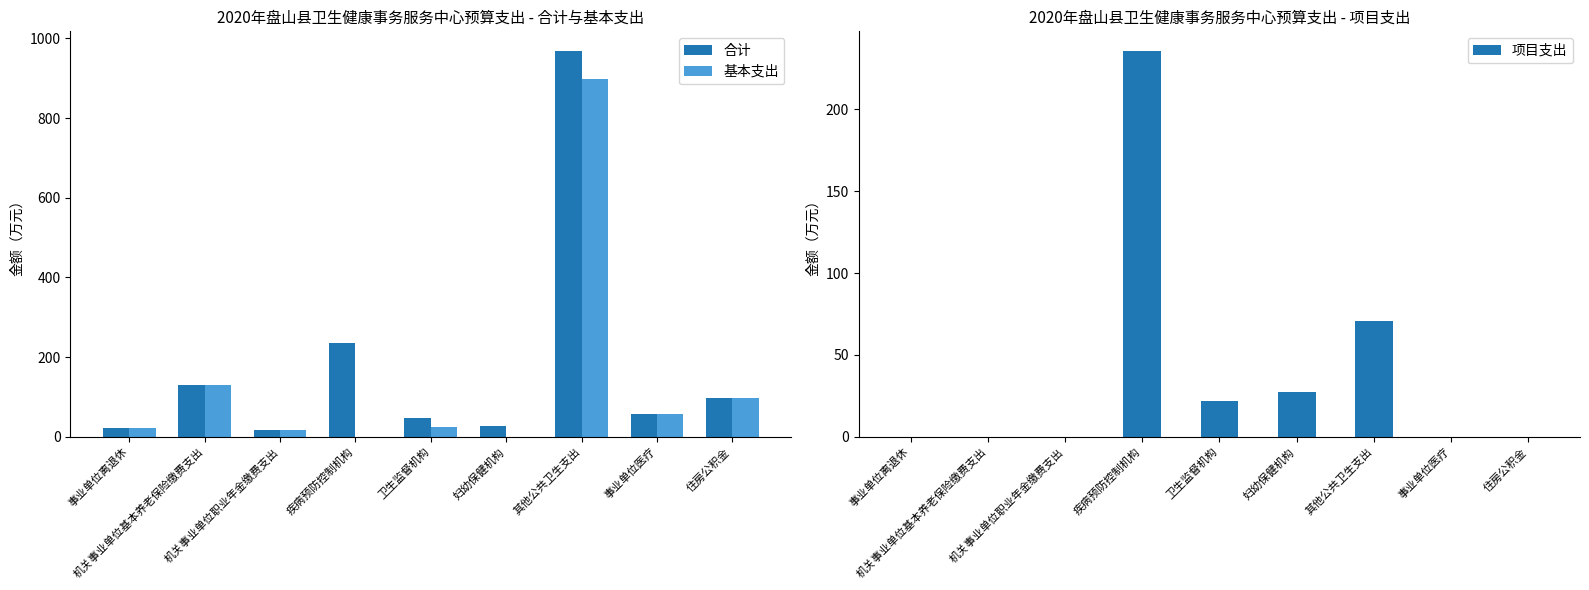

How many distinct data groups are displayed?

3